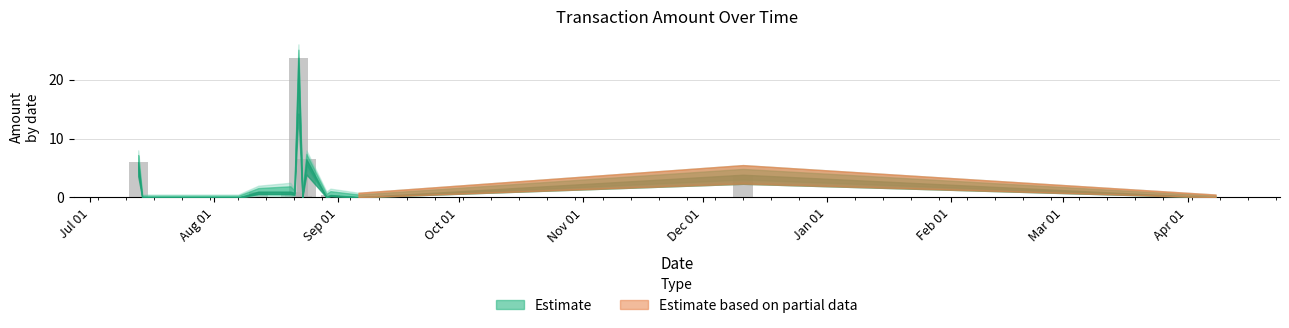

What is the maximum value shown in the chart?

23.7